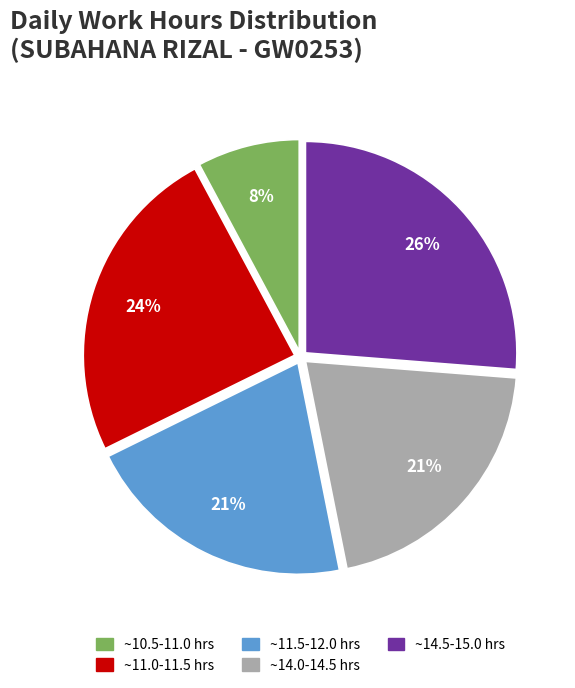

Is there a majority slice in this chart?

No